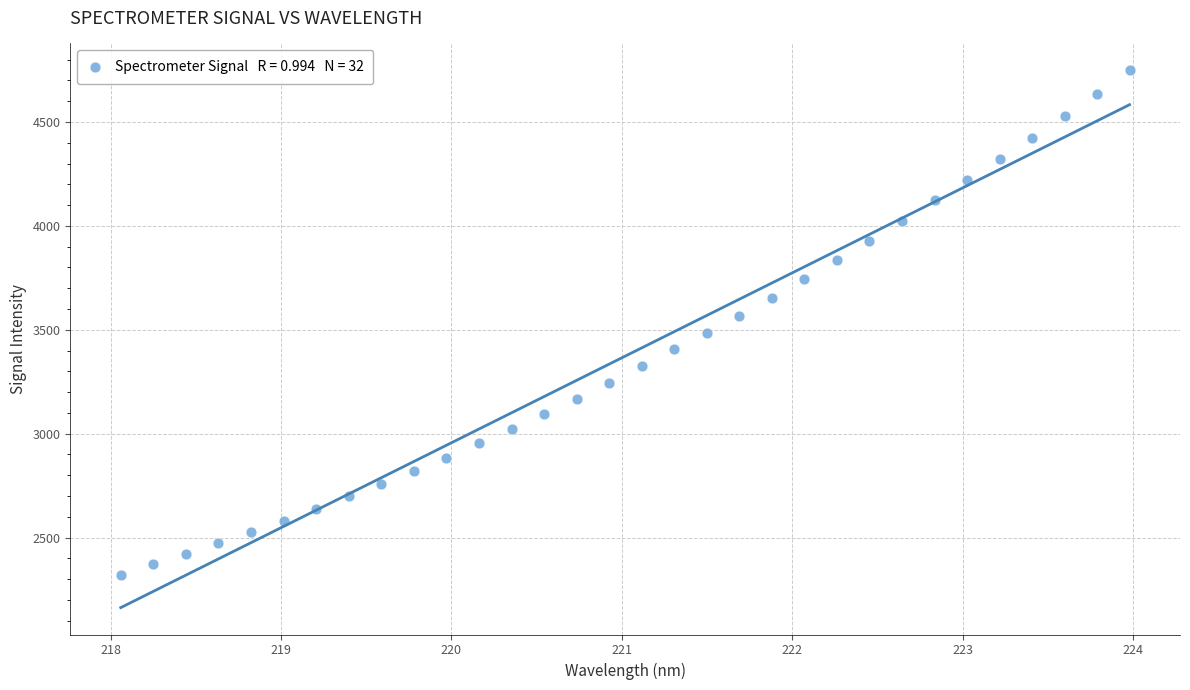

What is the range of X values (max minus min)?

5.9